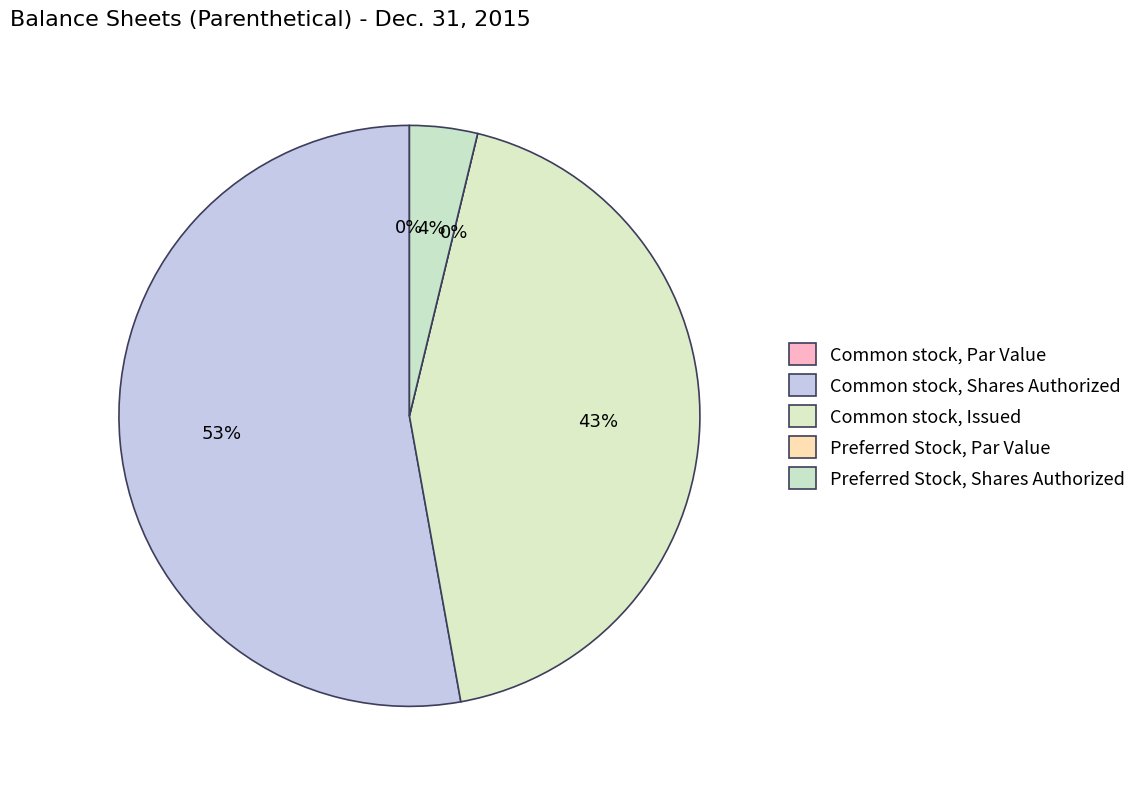

To the nearest percent, what is the difference between the Common stock, Issued and Preferred Stock, Par Value slice percentages?

43%